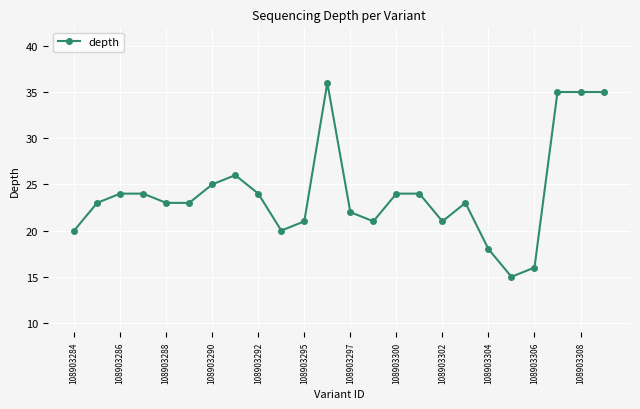

Is this an area chart (filled region under the line)?

No